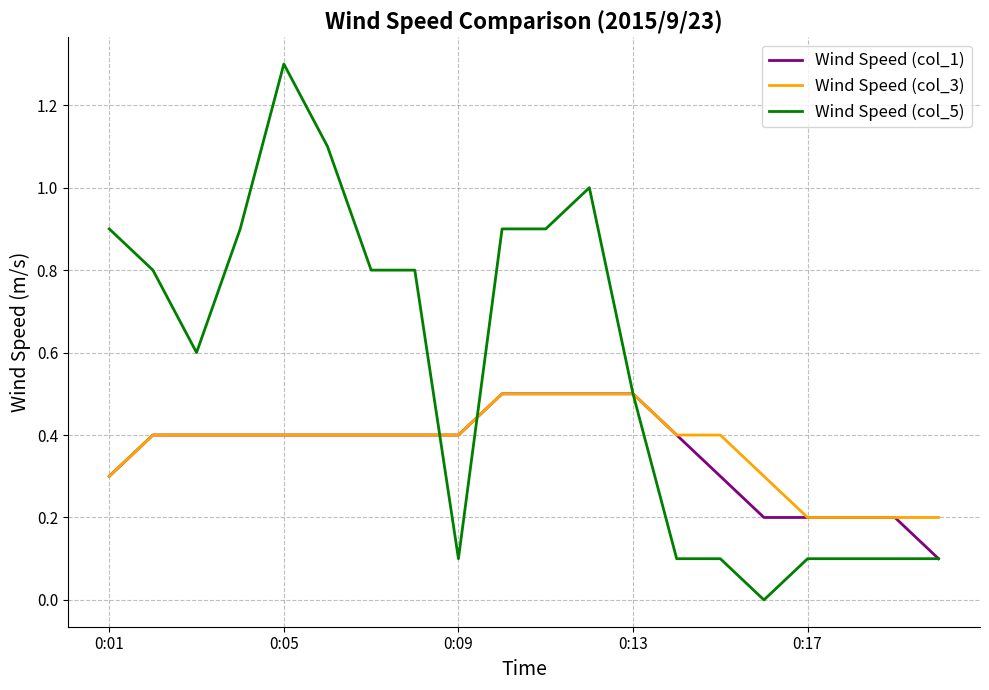

Which series has the largest total across all categories?

Wind Speed (col_5)